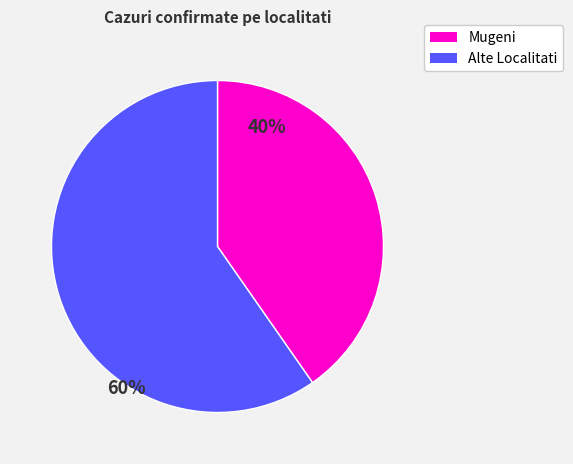

To the nearest percent, what is the average slice percentage?

50%